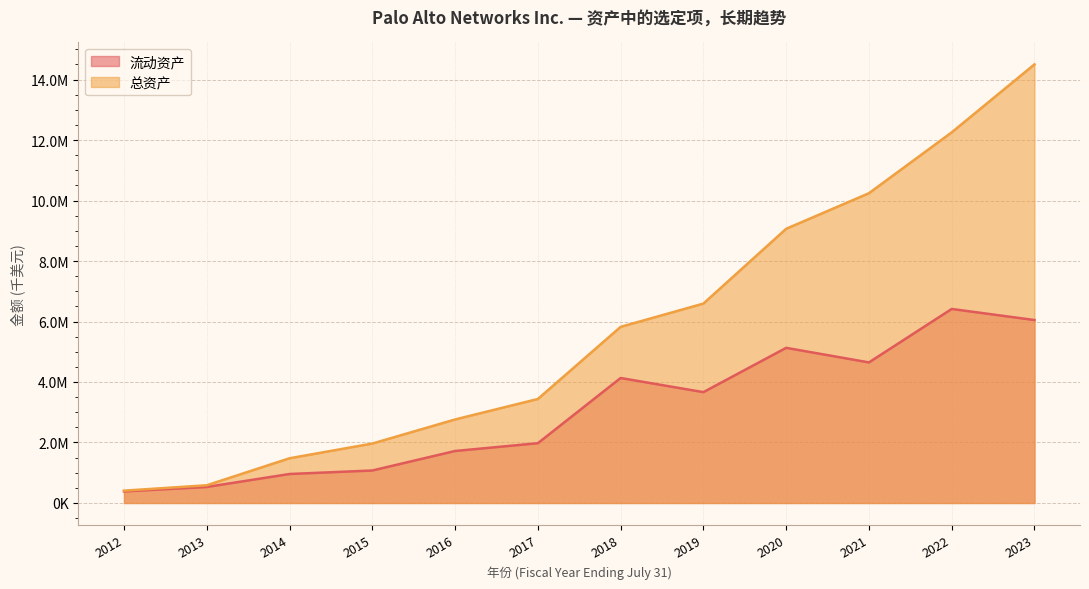

What is the value of the 总资产 point at the 2nd from the left?

585606